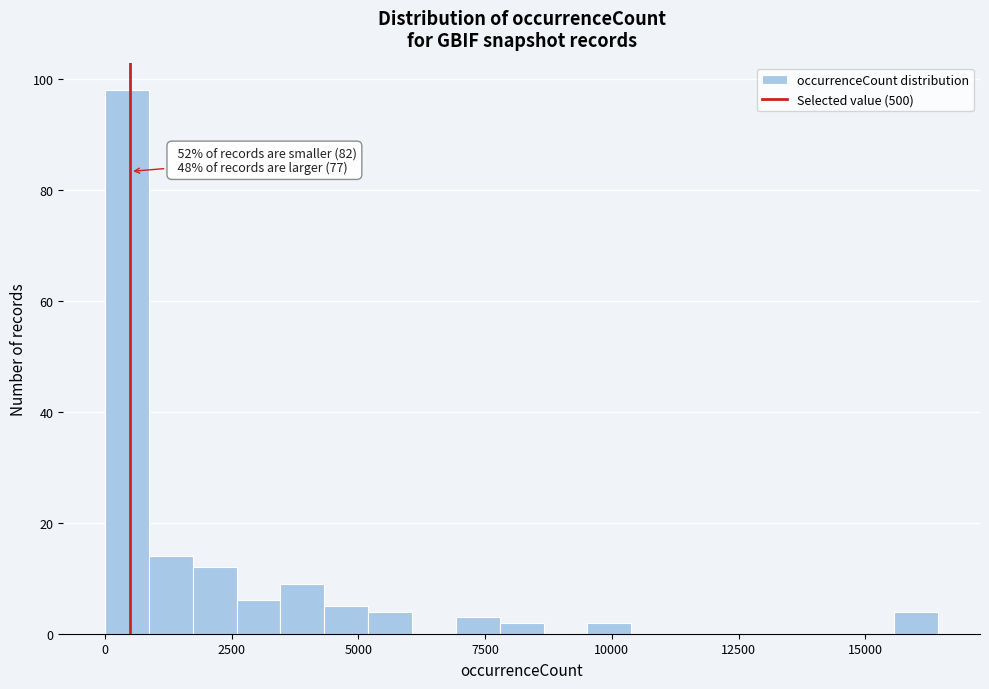

Around what value on the x-axis is the tallest bar? Give the approximate position of its centre, as read against the axis.

500